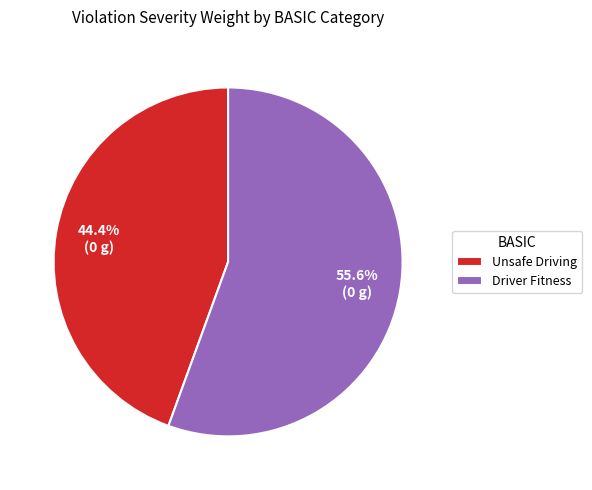

To the nearest percent, what is the difference between the largest and smallest slice percentages?

11%